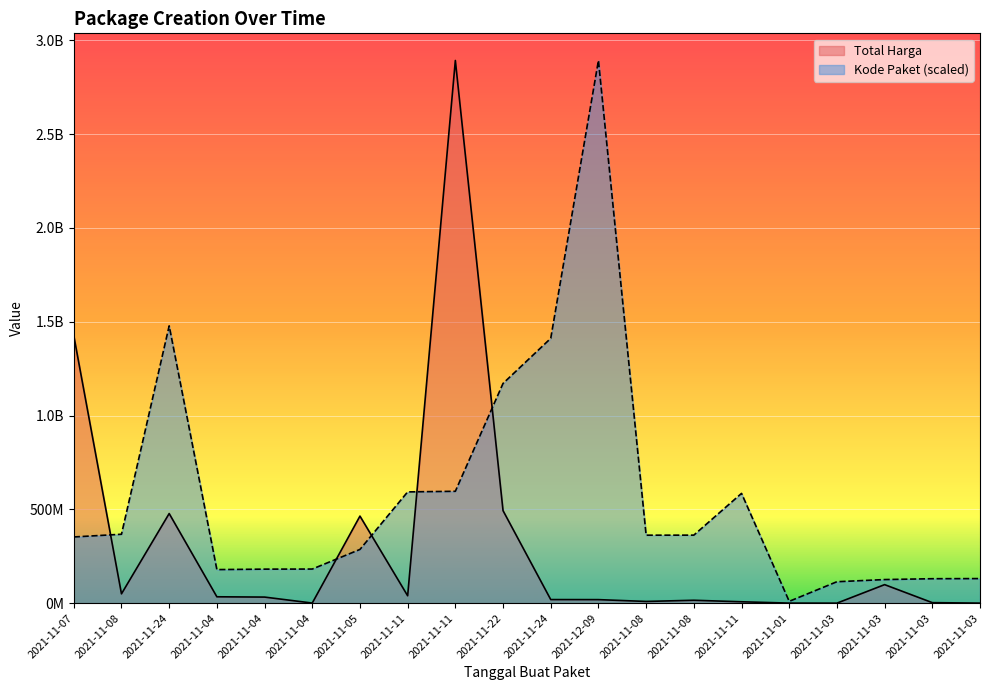

How many interior local peaks does the Total Harga series have?

5